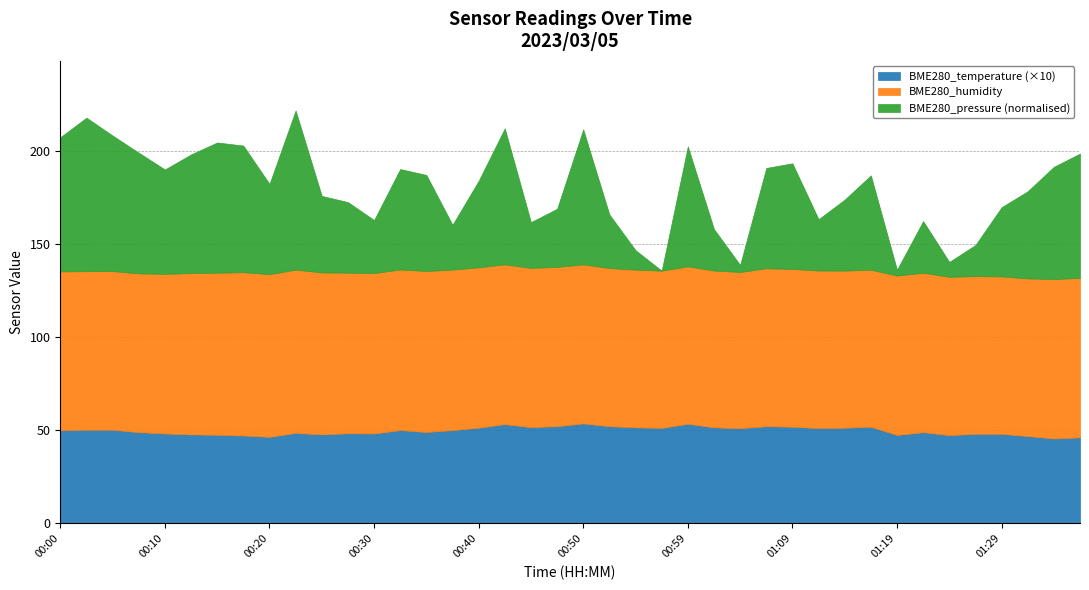

The value of BME280_temperature at 00:15 is 1.9. True or false?

False